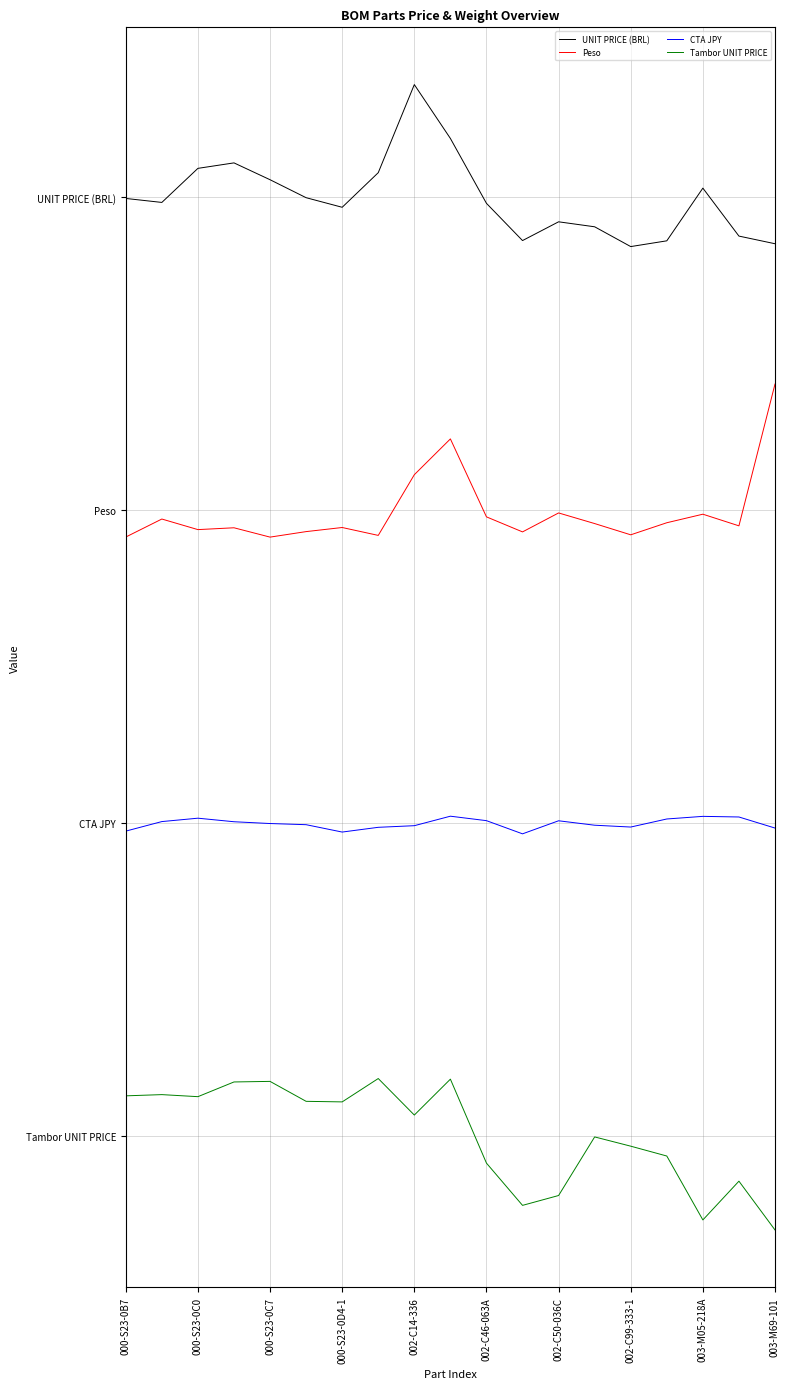

Which series has the largest total across all categories?

UNIT PRICE (BRL)